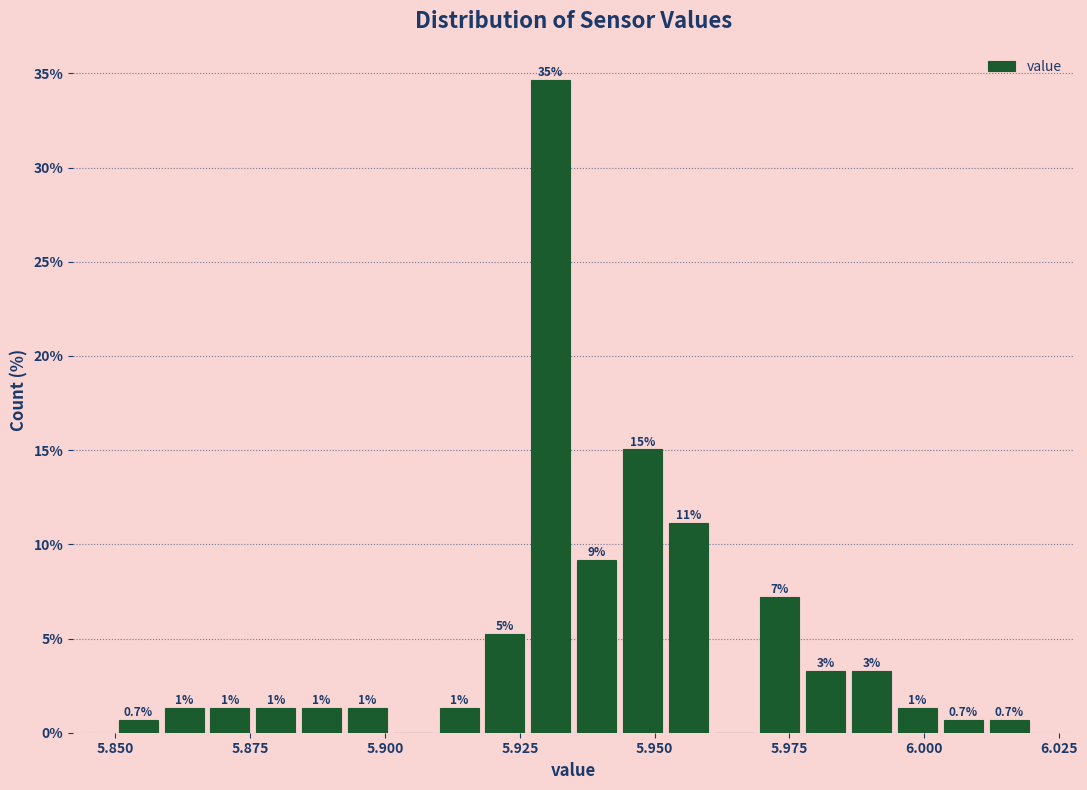

Read against the x-axis, roughly where is the centre of the tallest bar?

5.930